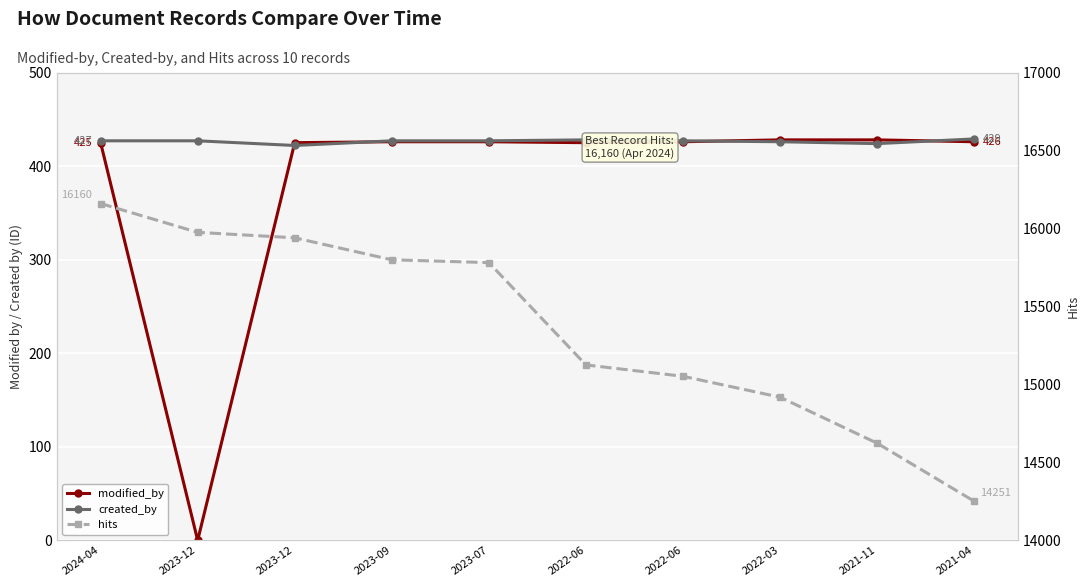

True or false: hits and created_by cross at least once.

False